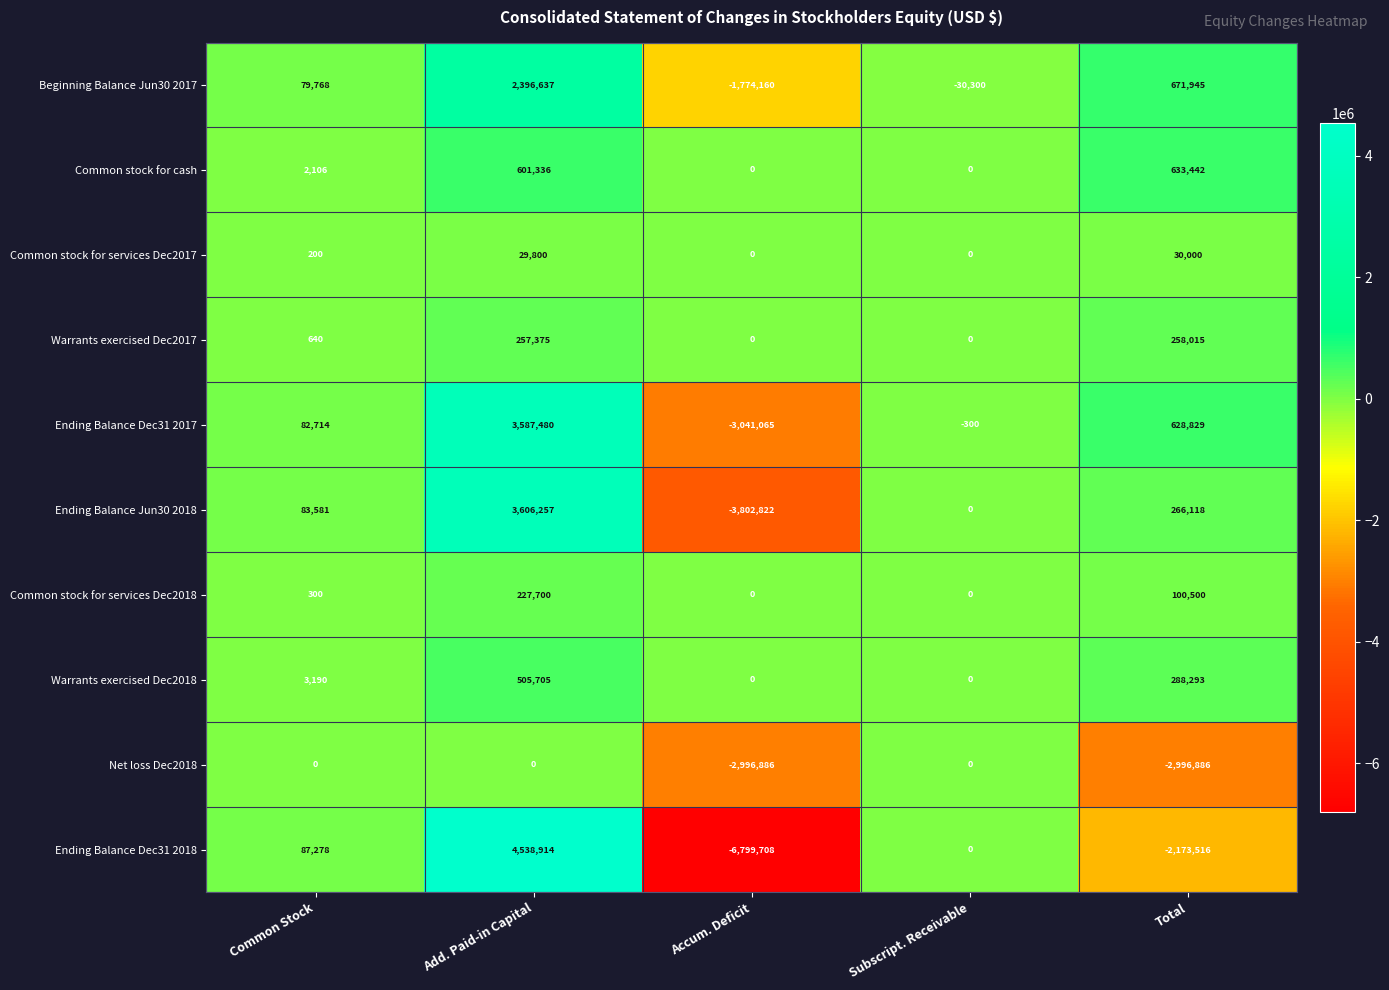

Which series has the largest range (max minus min)?

Ending Balance Dec31 2018